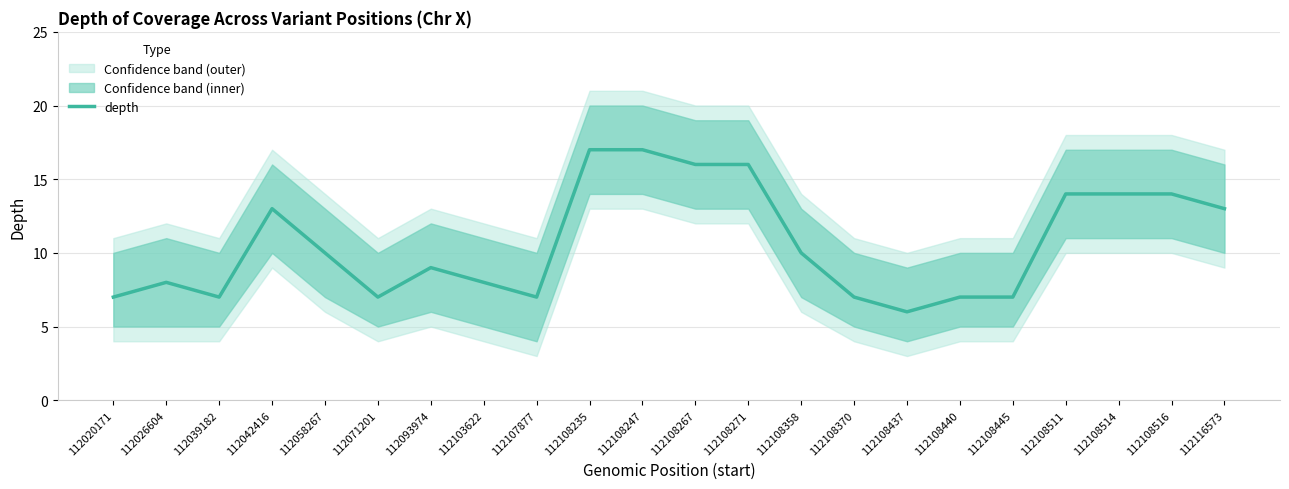

What is the change in value from 112071201 to 112108516?

+7